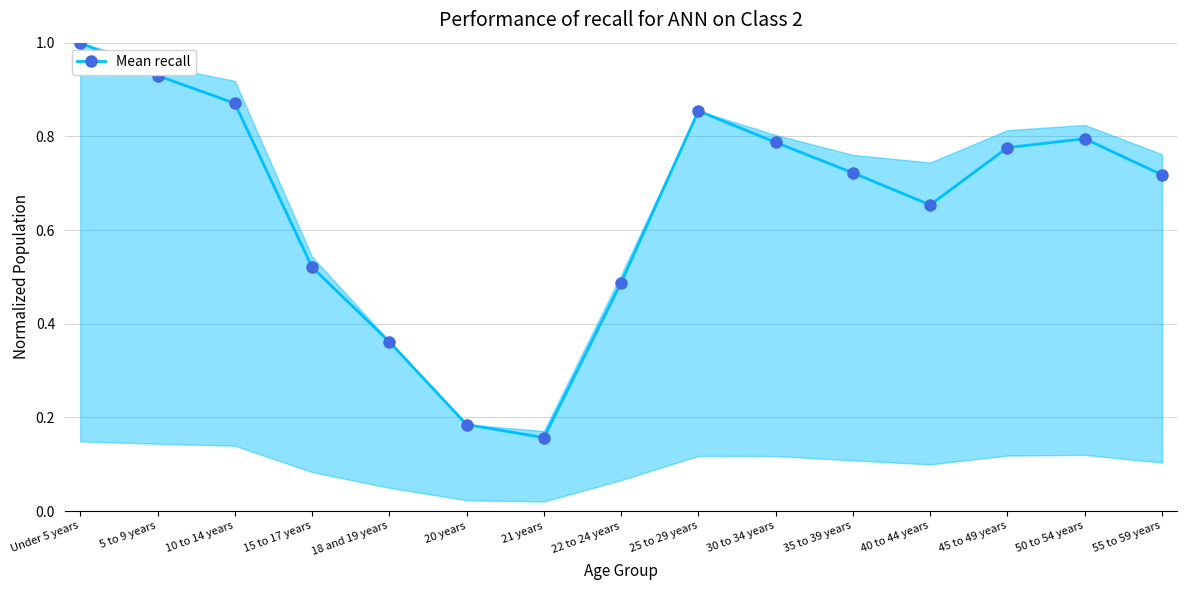

The value at 35 to 39 years is 1.2. True or false?

False